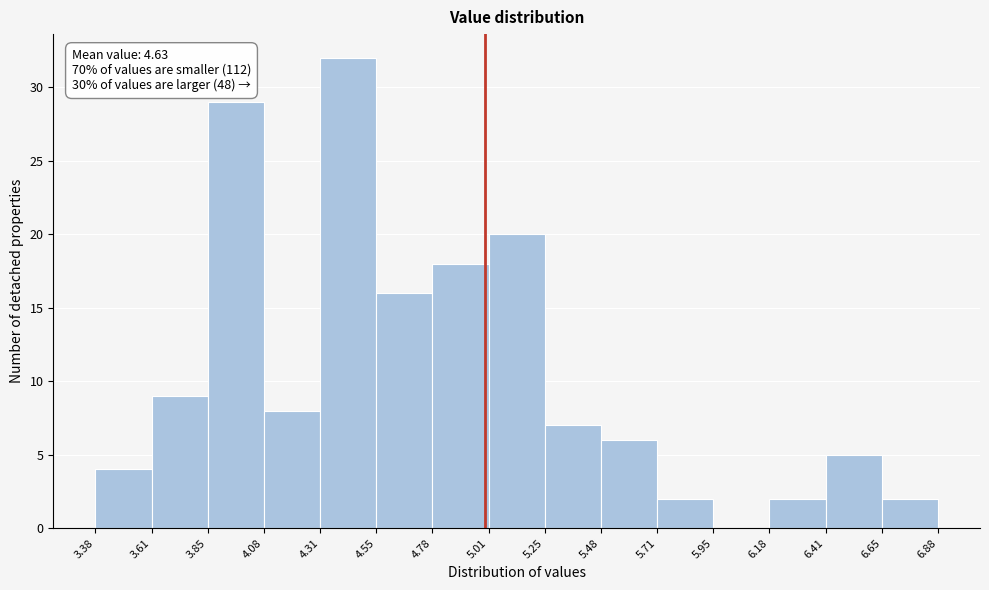

Over which range of the x-axis is the bar tallest?

4.31 to 4.55